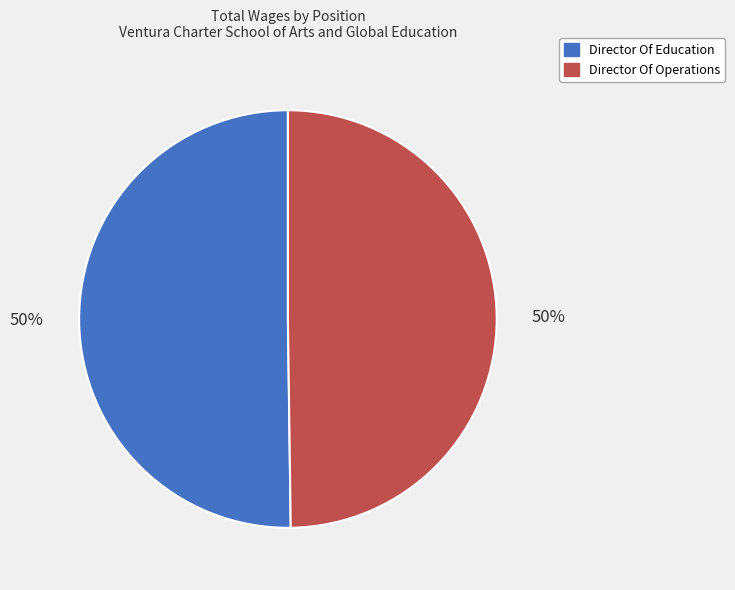

To the nearest percent, what is the average slice percentage?

50%